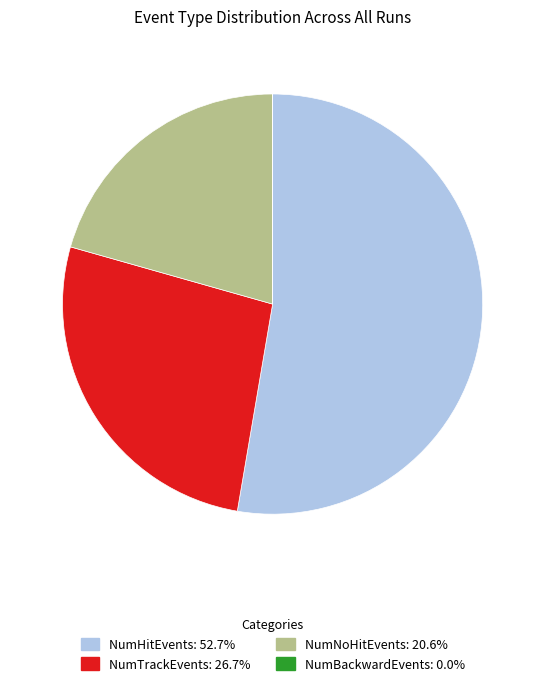

Is there a majority slice in this chart?

Yes